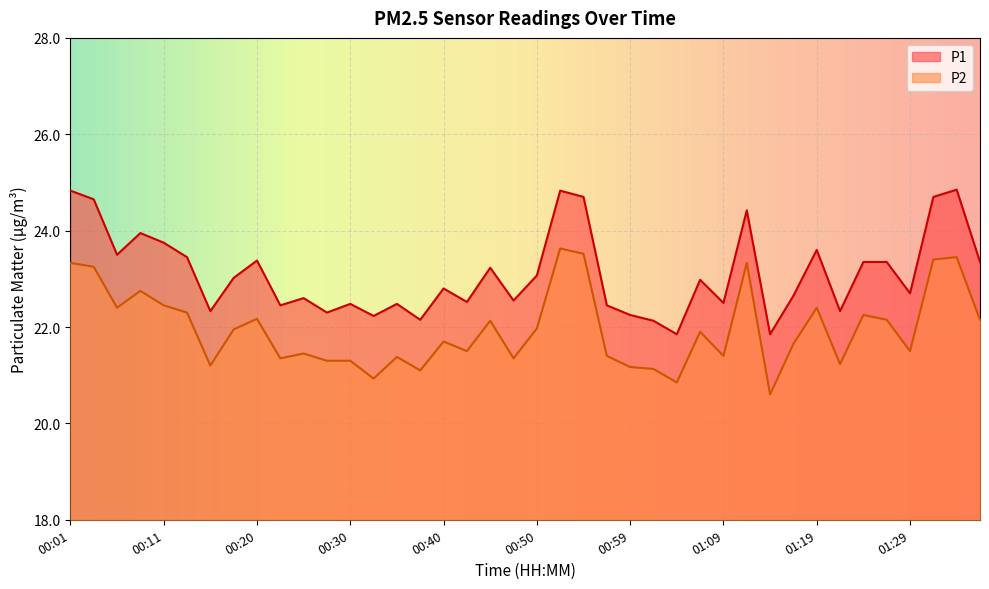

Which series has the widest spread of values?

P2